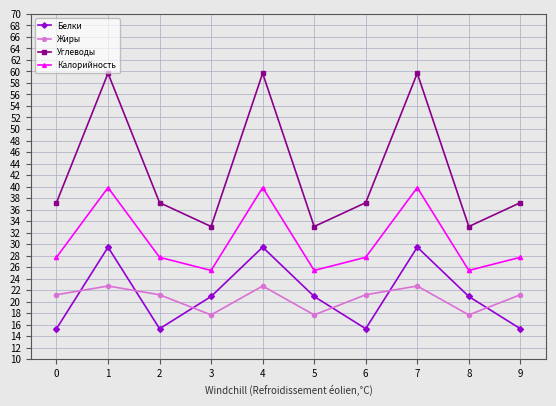

True or false: Калорийность and Белки intersect in this chart.

False